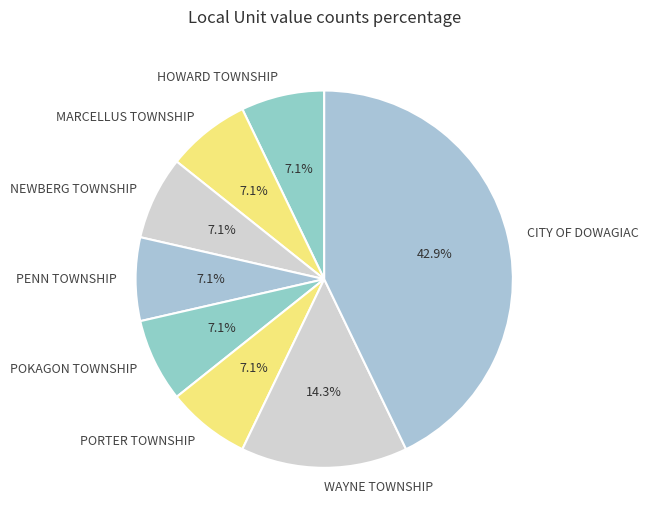

Does any single category account for the majority?

No